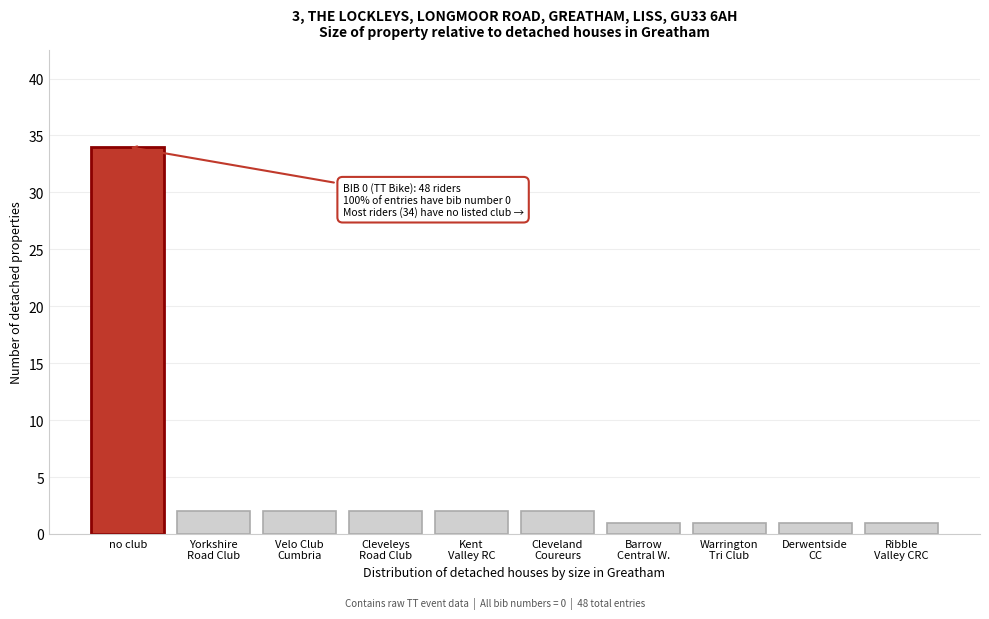

Reading left to right, what are all the values shown in this chart?

34	2	2	2	2	2	1	1	1	1